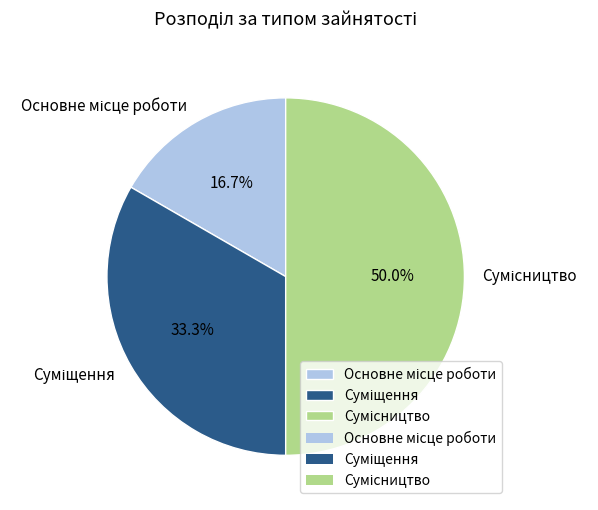

What is the change in value from Основне місце роботи to Сумісництво?

+2